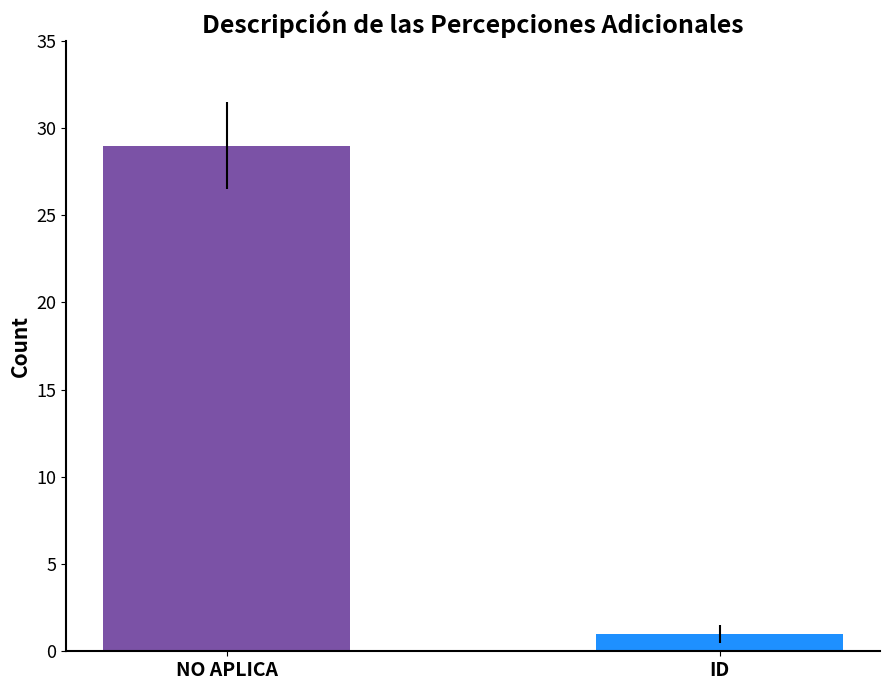

What is the maximum value shown in the chart?

29